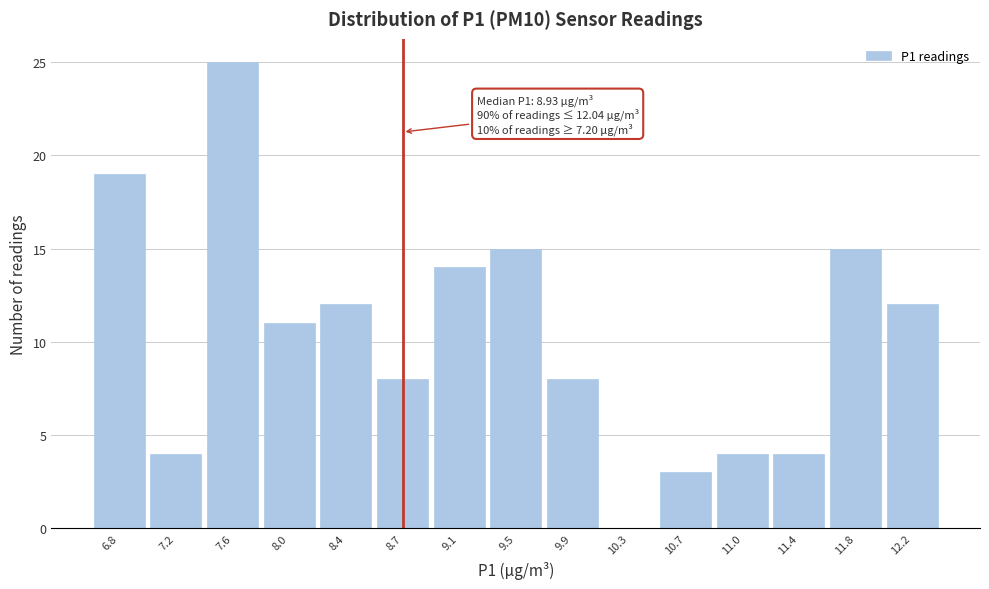

Reading left to right, extract all data points from this chart.

6.8=19	7.2=4	7.6=25	8.0=11	8.4=12	8.7=8	9.1=14	9.5=15	9.9=8	10.3=0	10.7=3	11.0=4	11.4=4	11.8=15	12.2=12